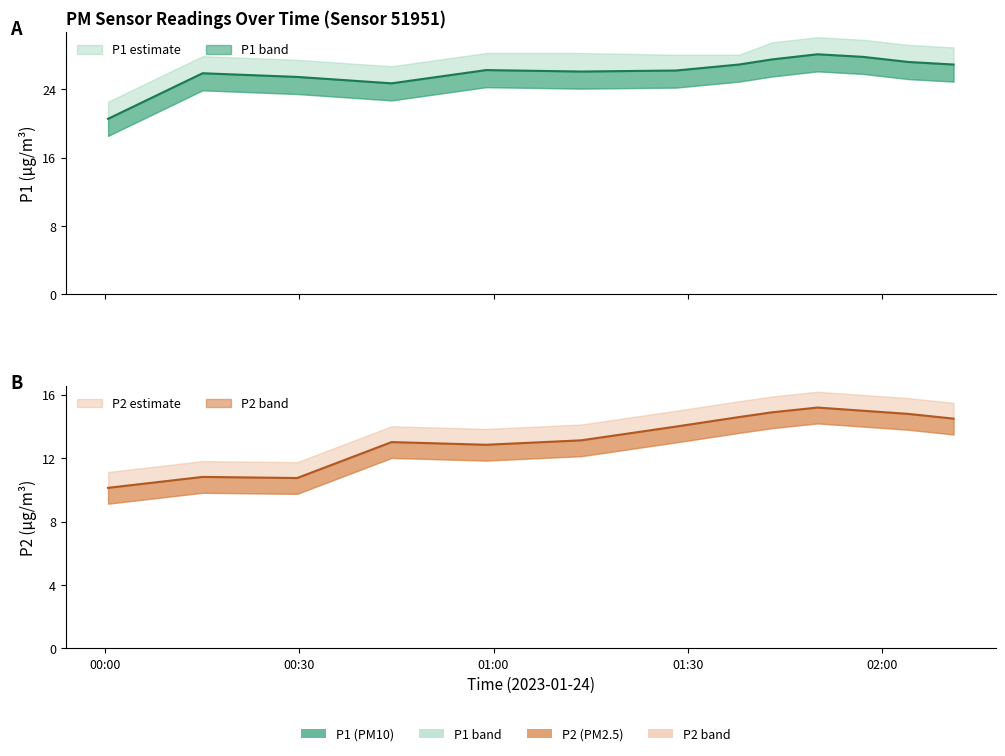

What is the sum of the P1_upper values at 00:45 and 00:30?

54.1